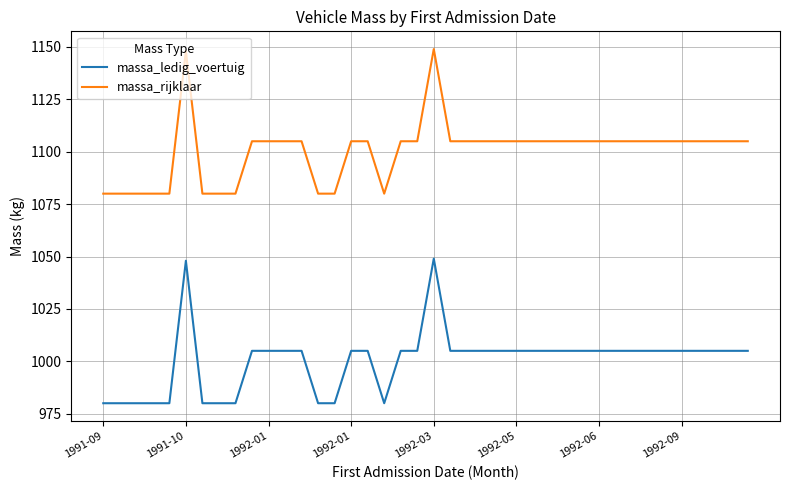

True or false: massa_ledig_voertuig has more than 0 points higher than both neighbors.

True